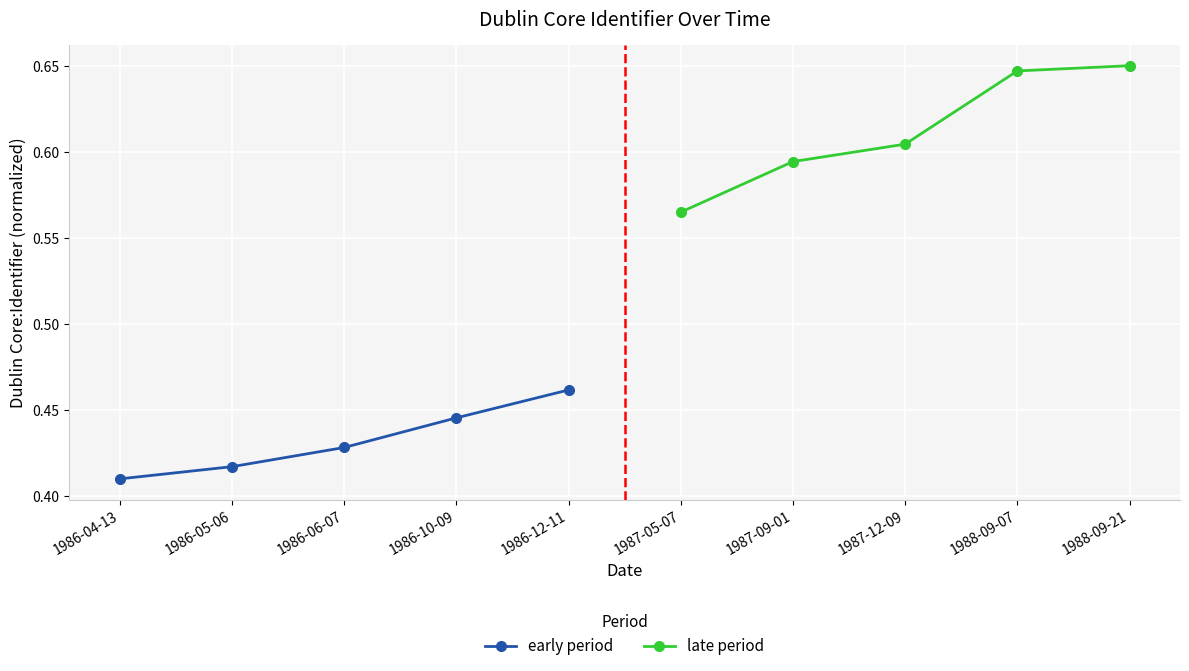

Rank the categories by early period value from lowest to highest.

1986-04-13, 1986-05-06, 1986-06-07, 1986-10-09, 1986-12-11